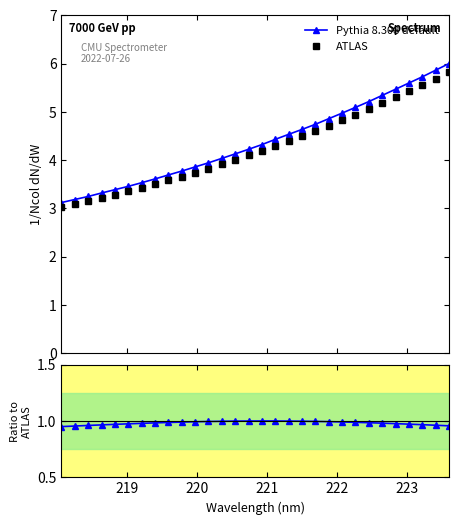

What is the difference between the maximum and second lowest values in the ATLAS series?

2.7